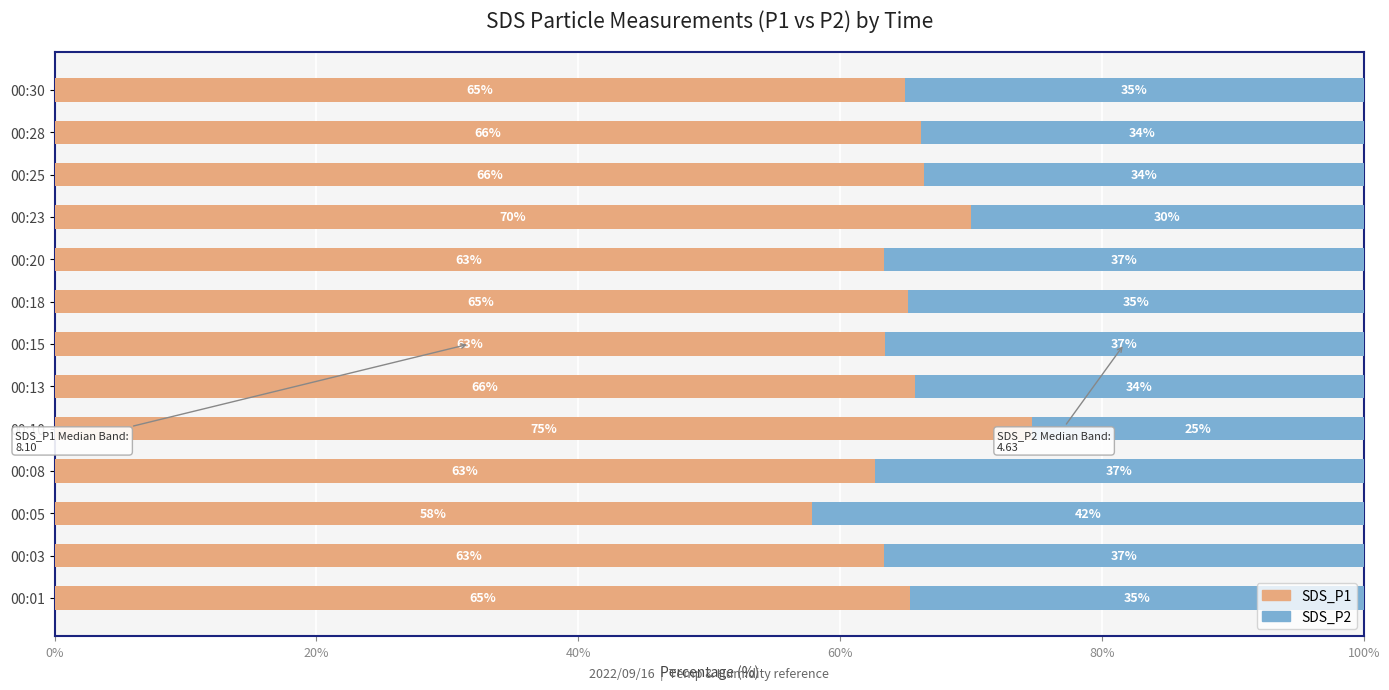

What is the highest value of the SDS_P1 series?

74.7